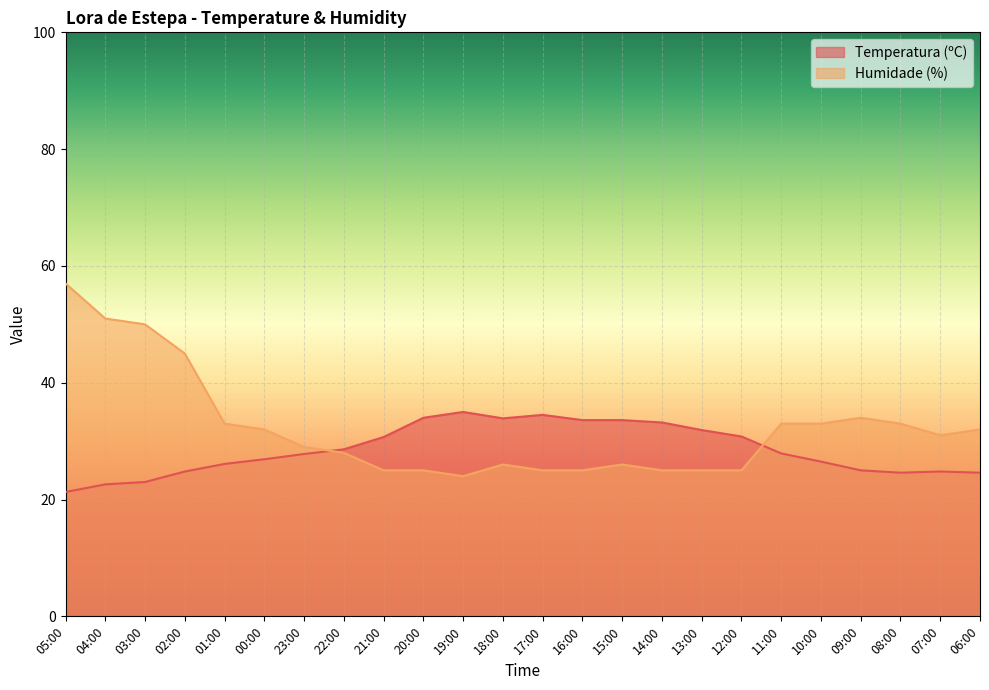

List the series in order of their overall mean, highest first.

Humidade (%), Temperatura (ºC)